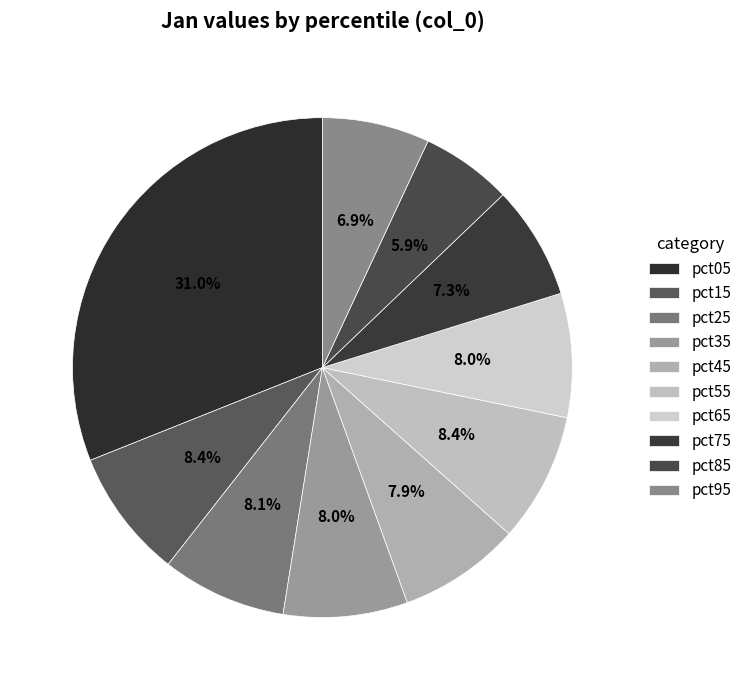

The pct45 slice represents 15% of the pie. True or false?

False